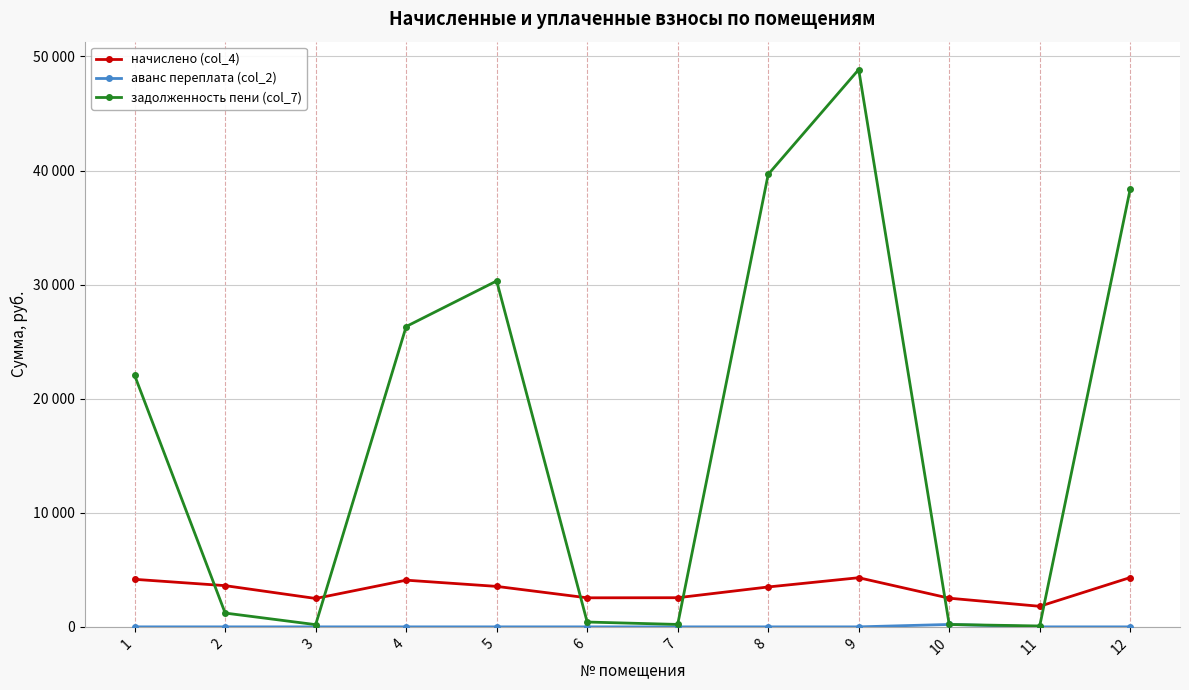

Does the chart have visible grid lines?

Yes